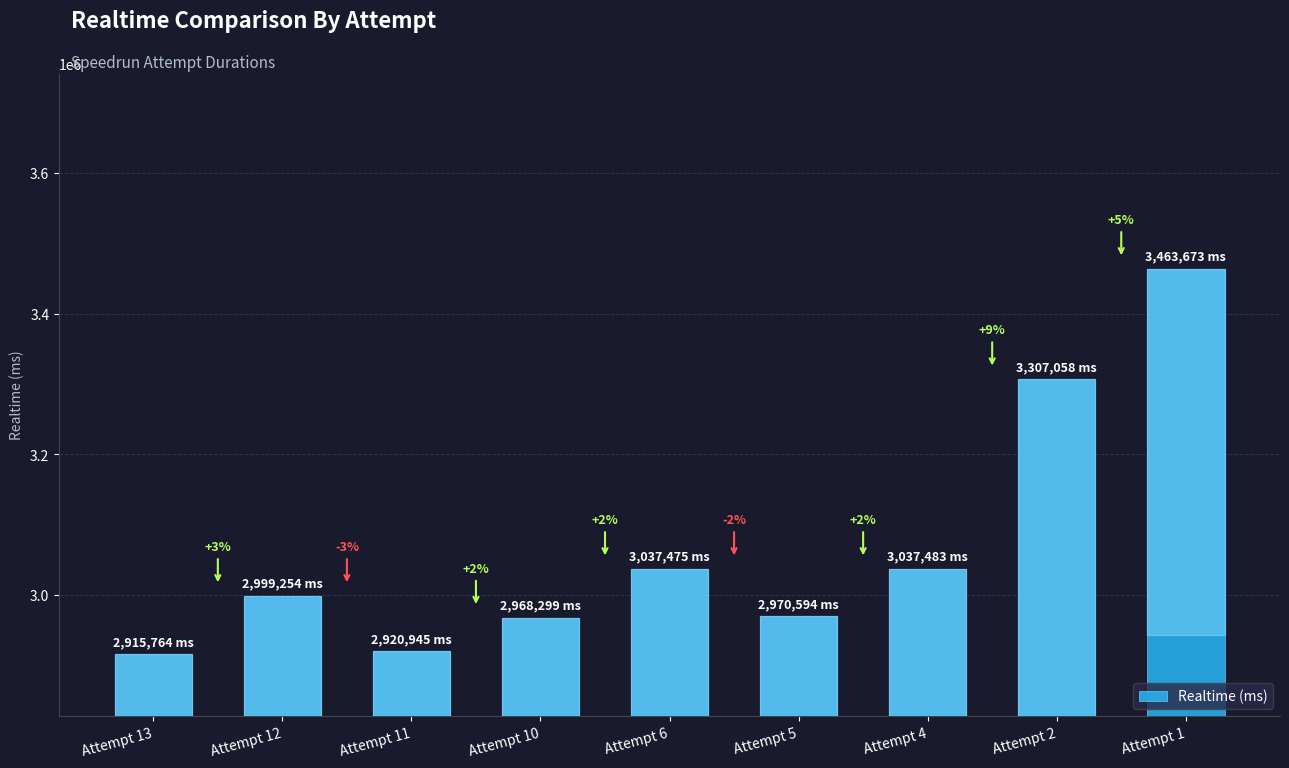

How many bars are there in total?

9